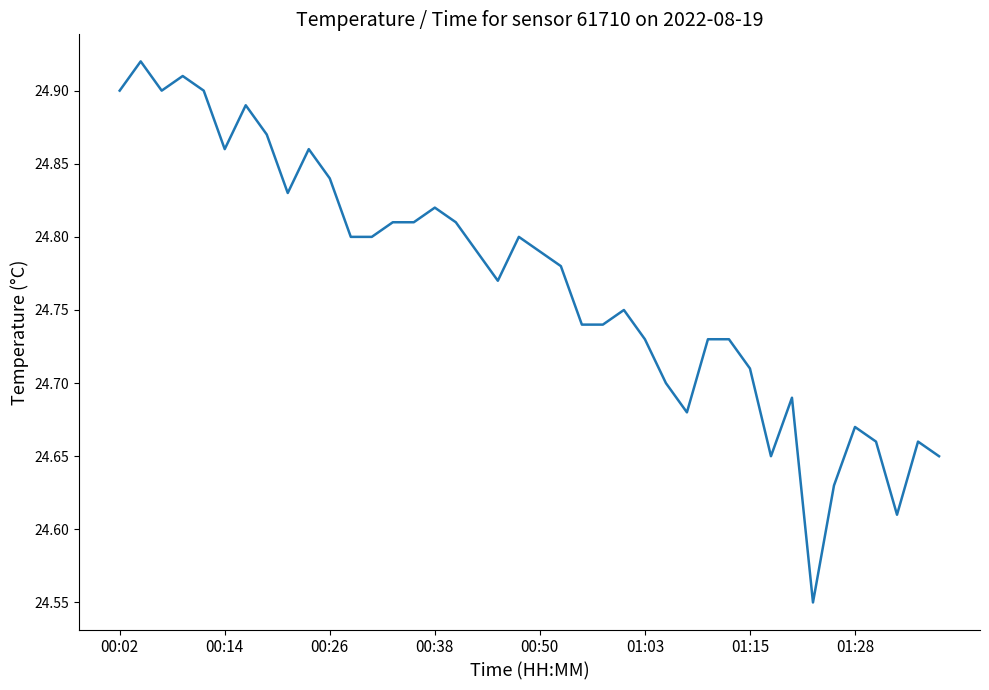

What is the difference between the maximum and minimum values?

0.4